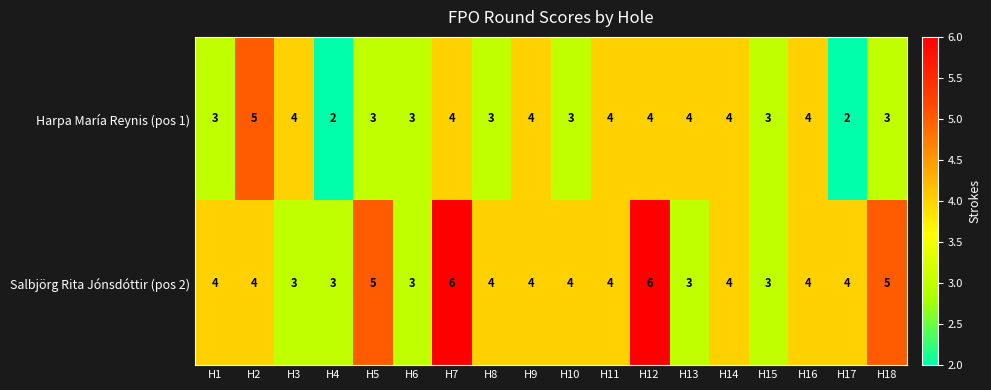

Count the number of data series in this chart.

2